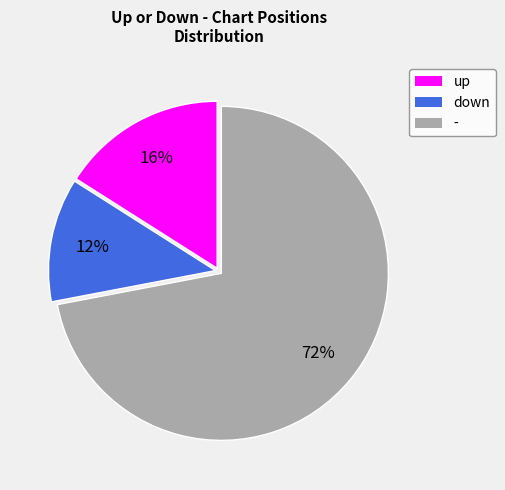

The down slice represents 1% of the pie. True or false?

False